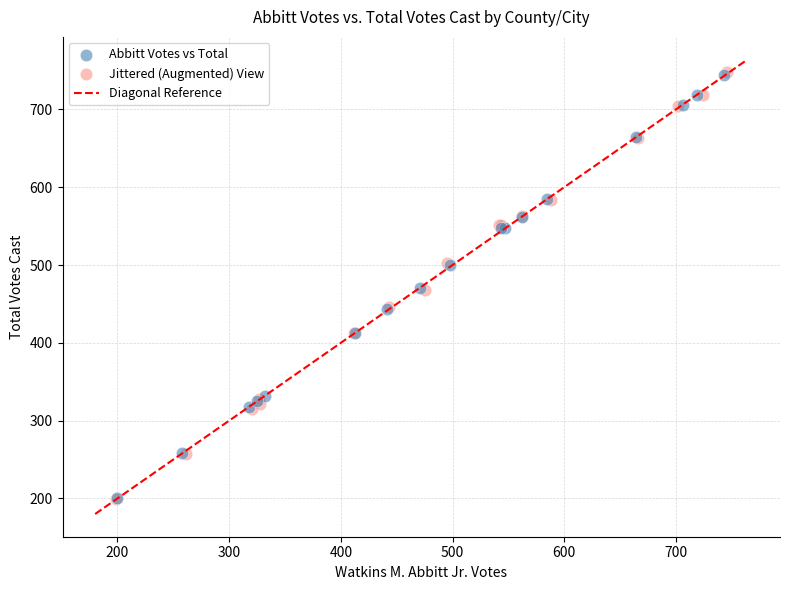

Which series has the largest Y range (max minus min)?

Jittered (Augmented) View